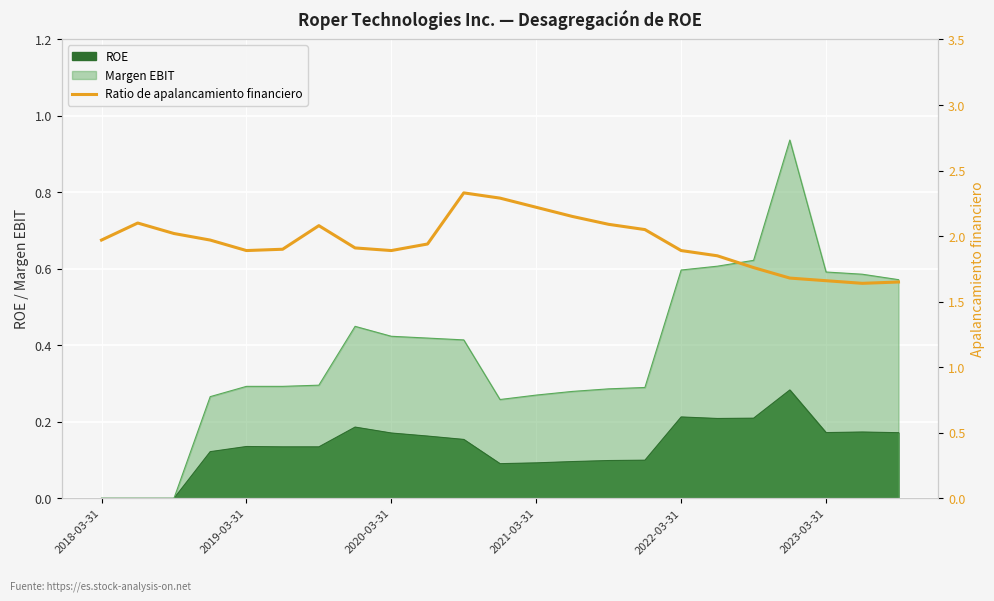

What is the sum of all values?

44.9